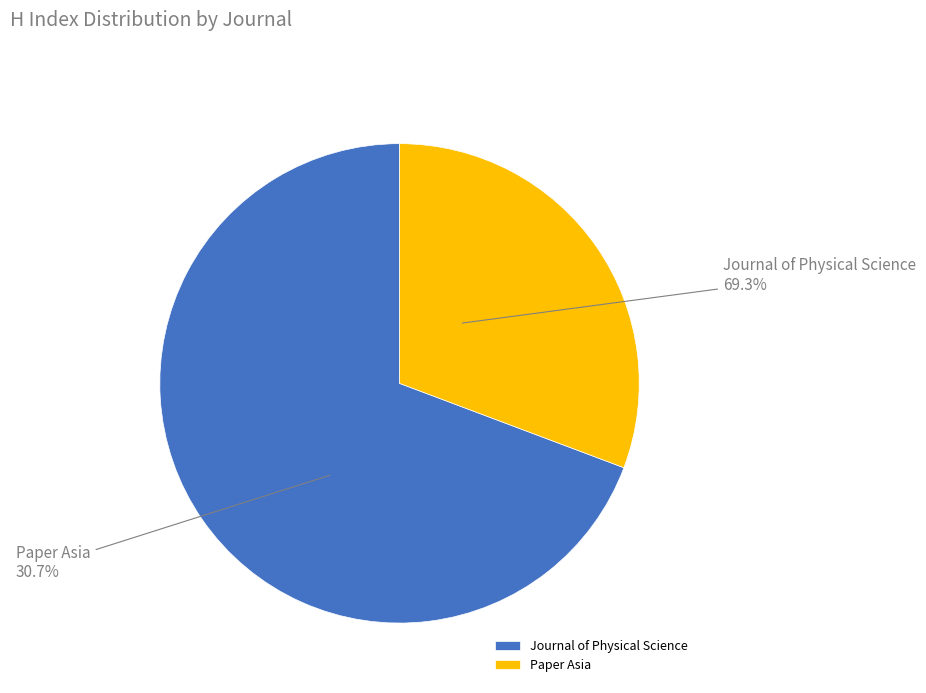

What is the largest slice in the pie chart?

Journal of Physical Science